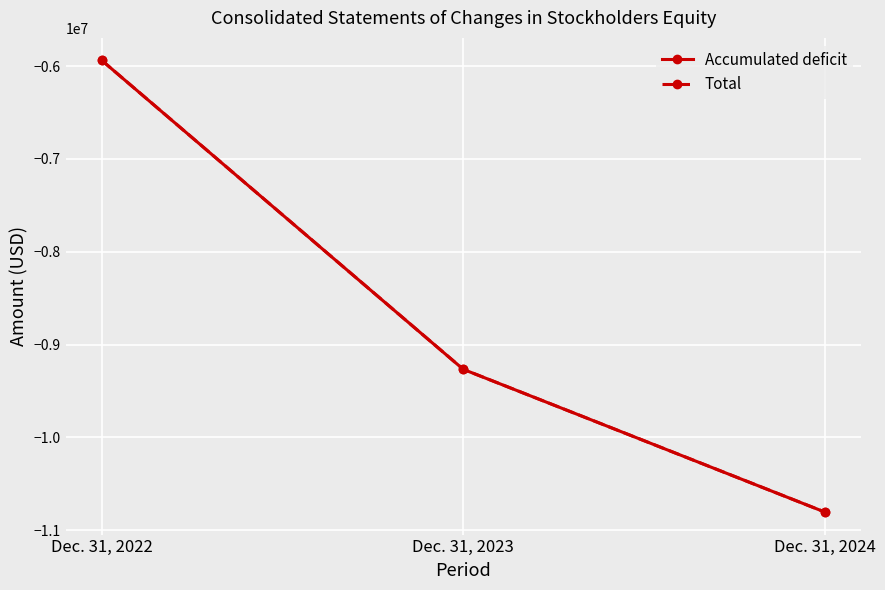

What is the total value across all series at Dec. 31, 2024?

-21604758